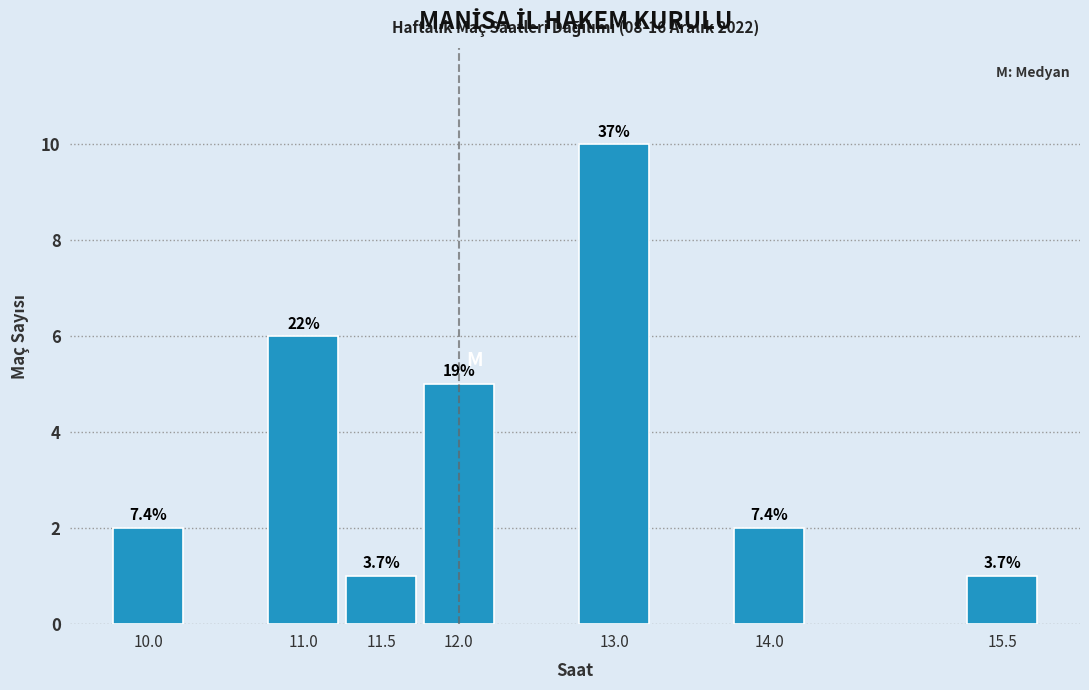

Does the chart contain any negative values?

No